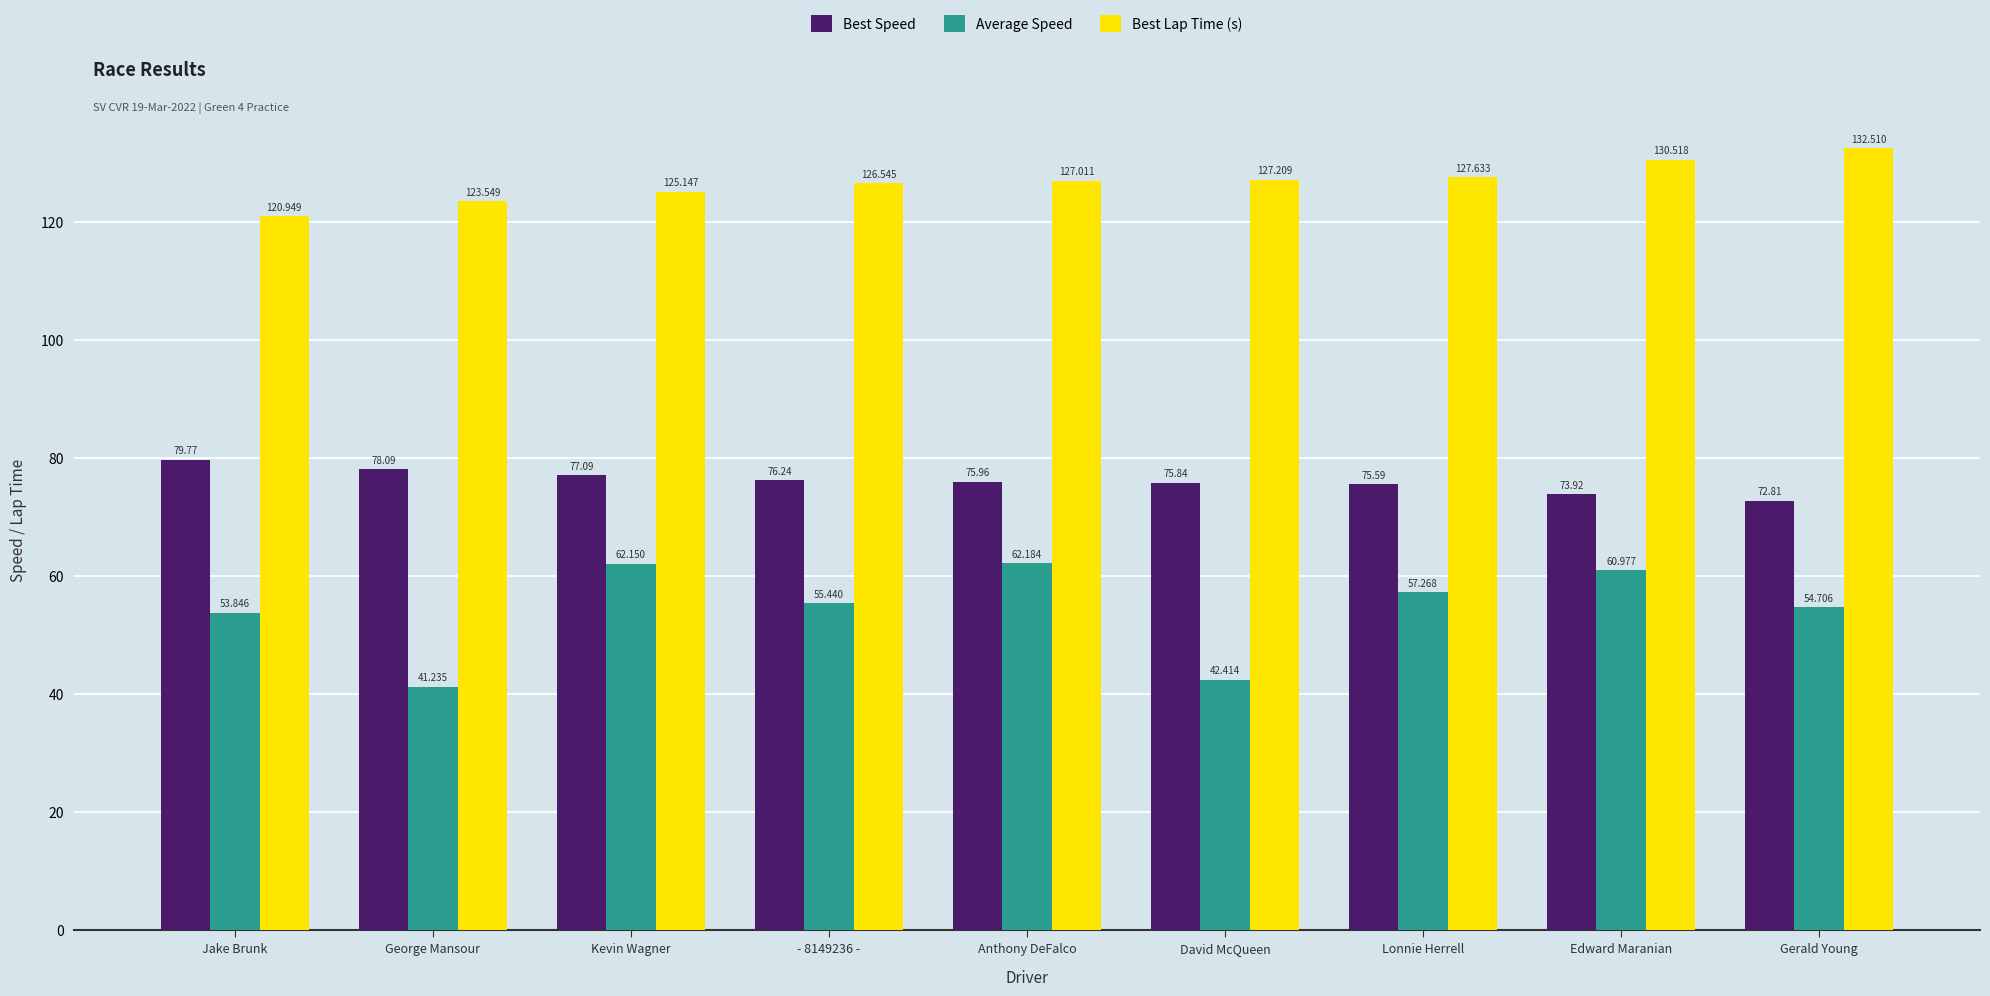

At which label does Best Lap Time (s) reach its peak?

Gerald Young